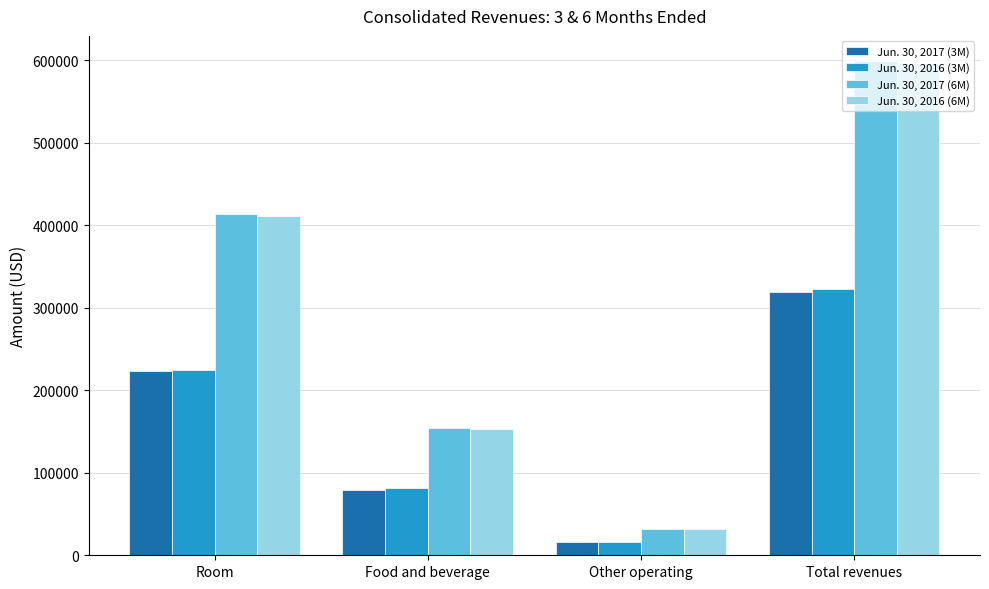

What is the lowest value of the Jun. 30, 2016 (6M) series?

32447